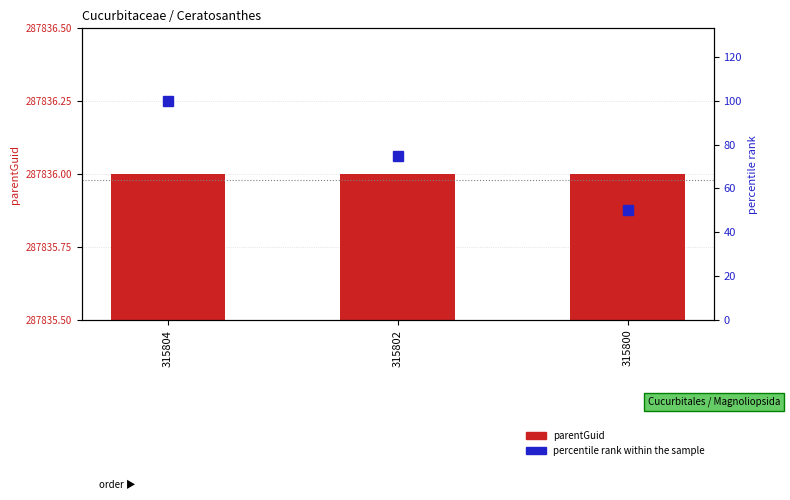

Which series has the widest spread of values?

percentile rank within the sample